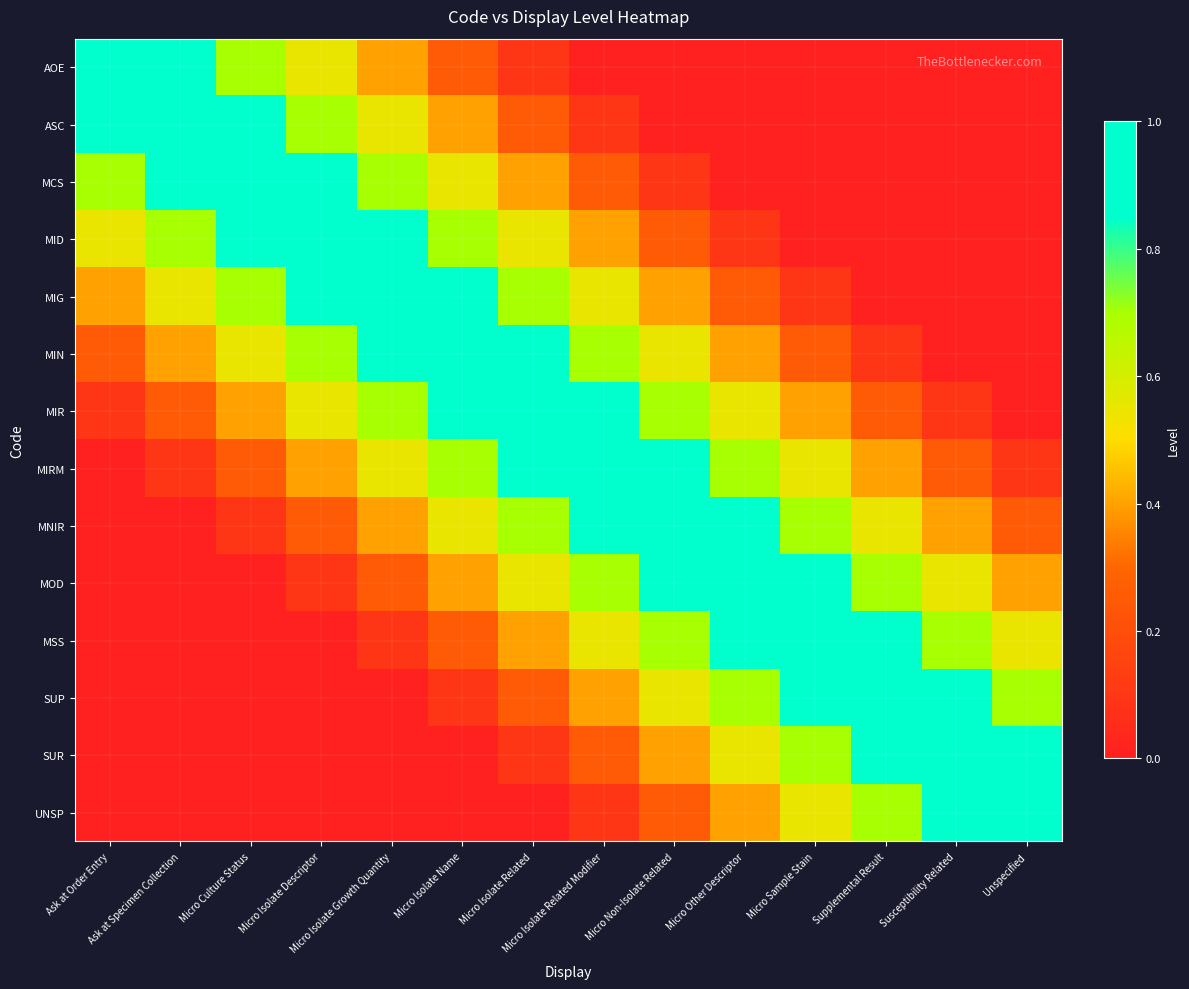

What is the difference between the highest and lowest values at Ask at Order Entry?

1.0